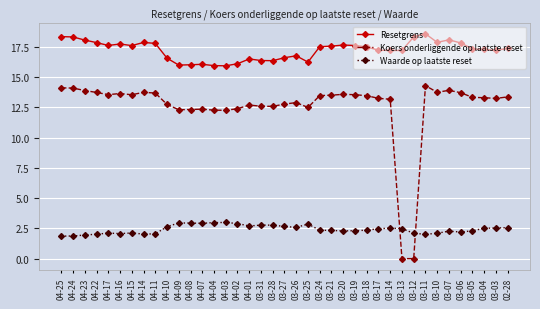

True or false: Waarde op laatste reset has more than 1 interior local peaks.

True